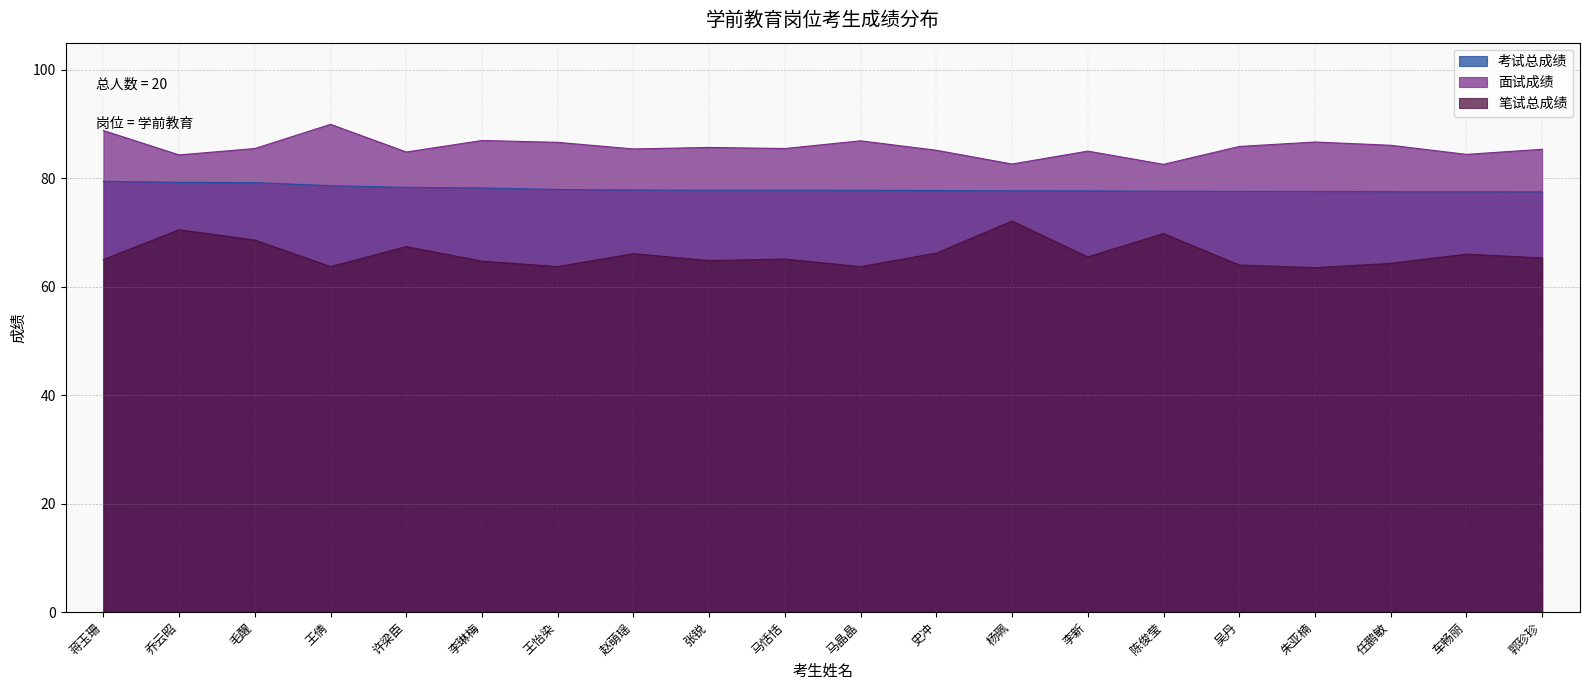

How many distinct data groups are displayed?

3